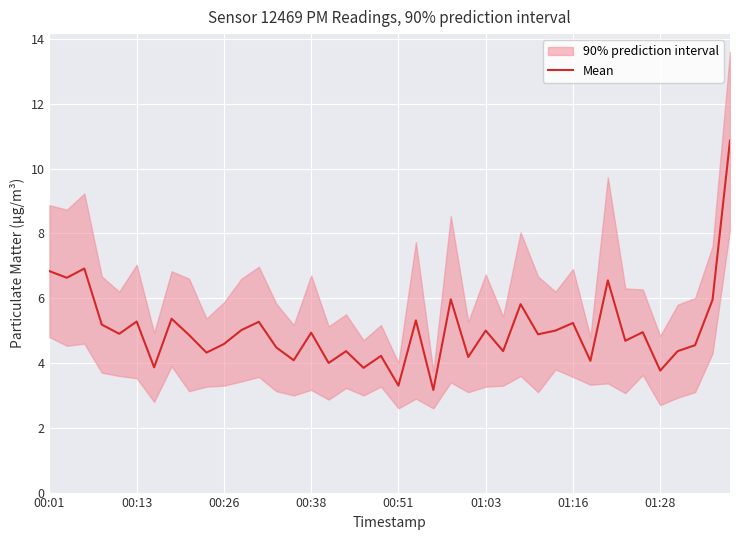

How many data points does each series have?

40